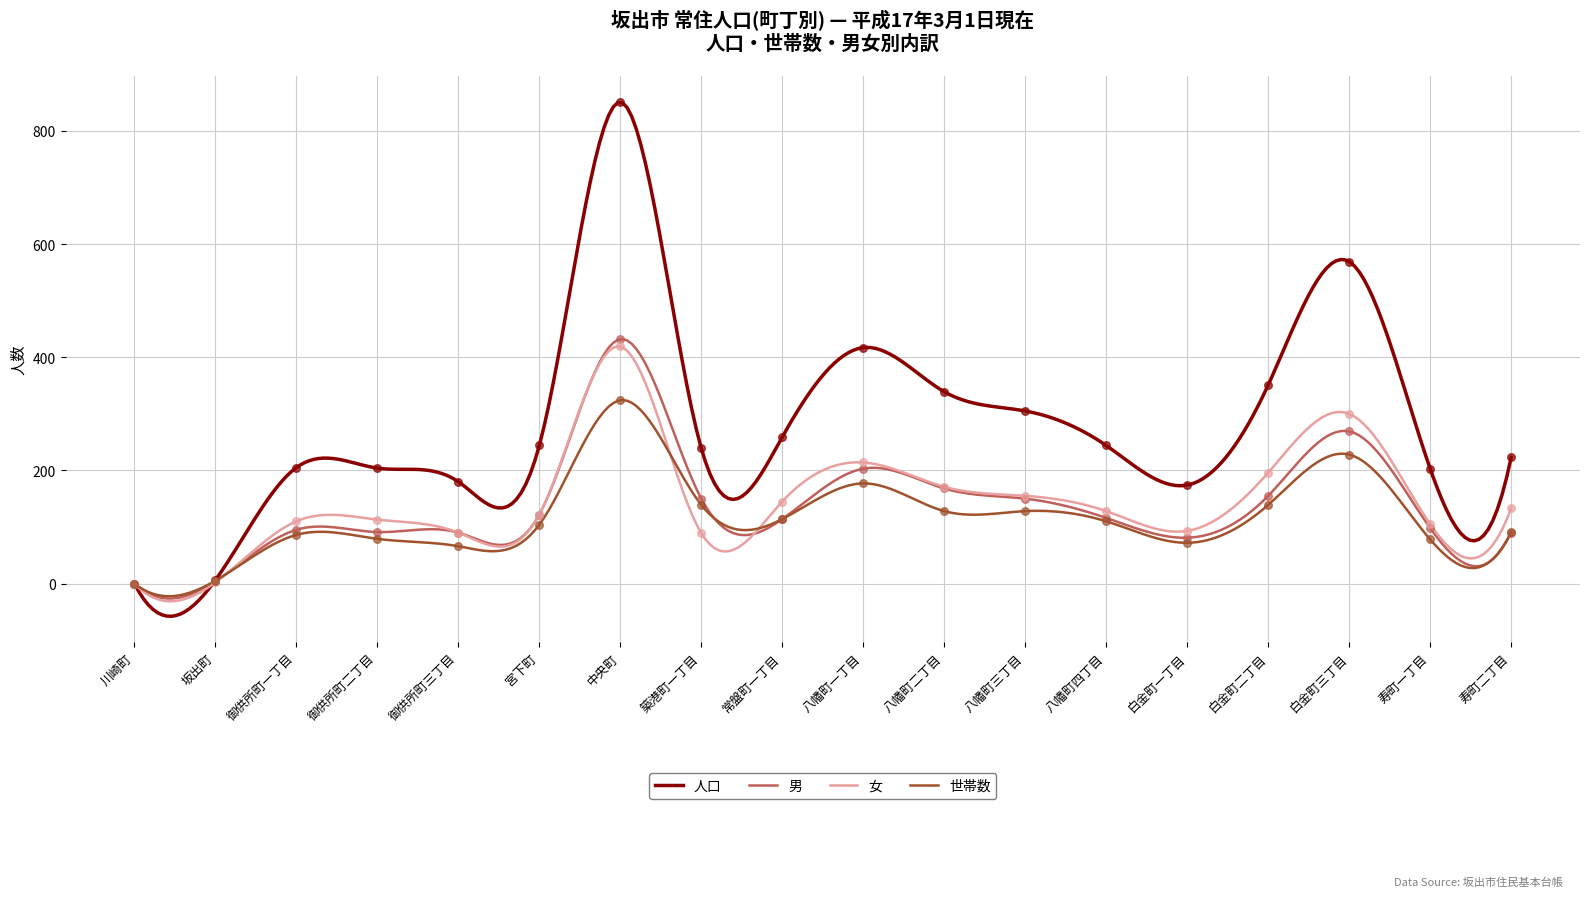

Is the value of 世帯数 at 八幡町三丁目 greater than the value of 人口 at 八幡町三丁目?

No